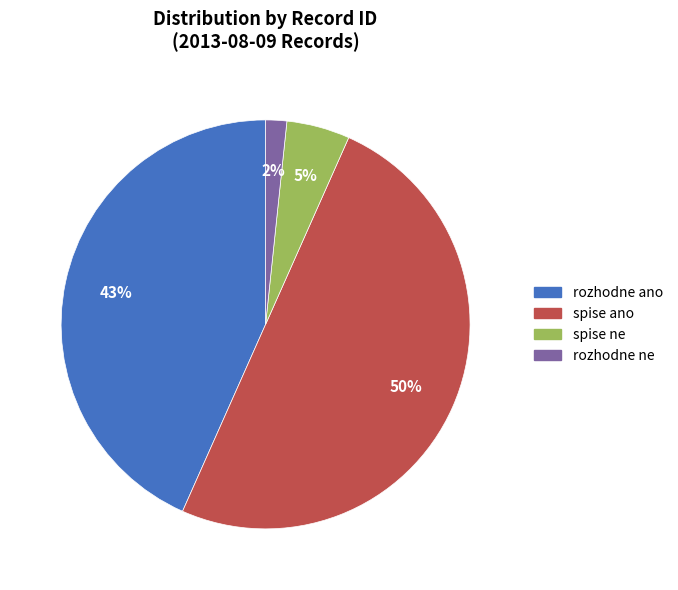

To the nearest percent, what is the average slice percentage?

25%